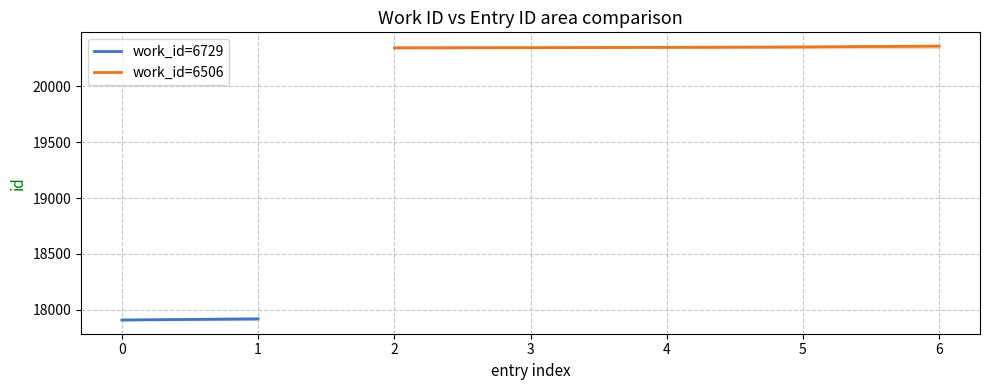

Count the number of categories in the chart.

7